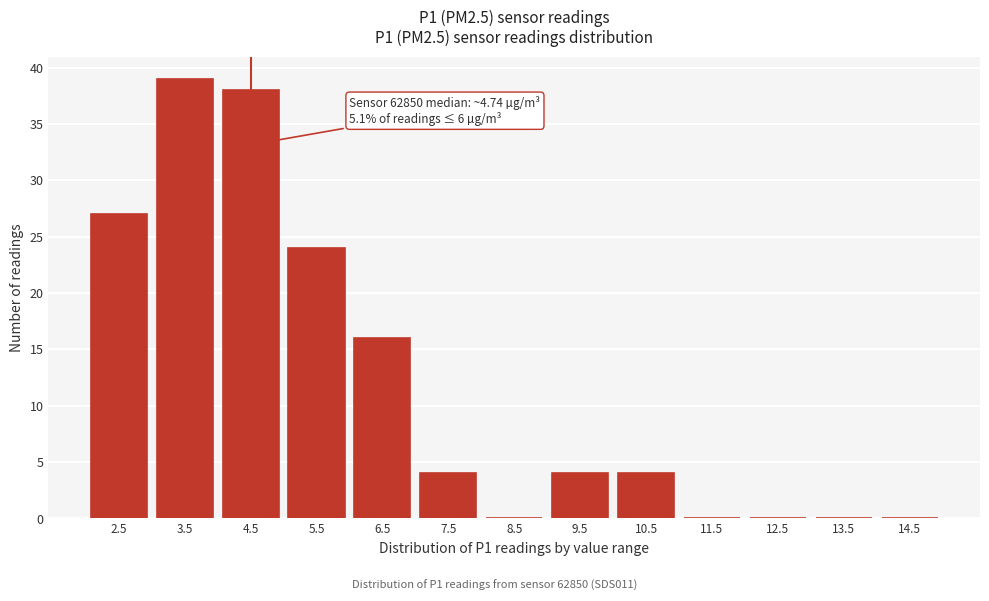

Reading left to right, list all the values displayed in this chart.

2.5=27	3.5=39	4.5=38	5.5=24	6.5=16	7.5=4	8.5=0	9.5=4	10.5=4	11.5=0	12.5=0	13.5=0	14.5=0